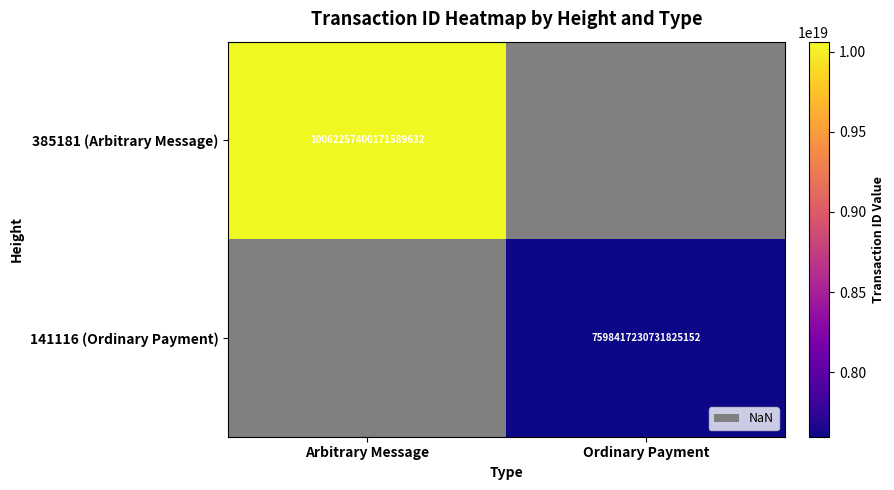

Is it true that 141116 (Ordinary Payment) equals 3519433550740996608 at Ordinary Payment?

False